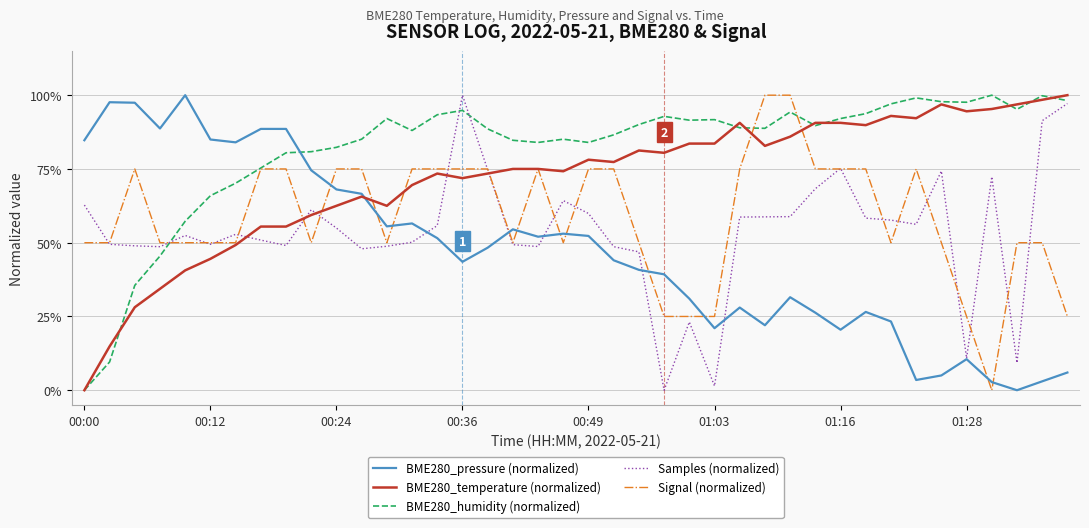

Which series has the largest total across all categories?

BME280_humidity (normalized)